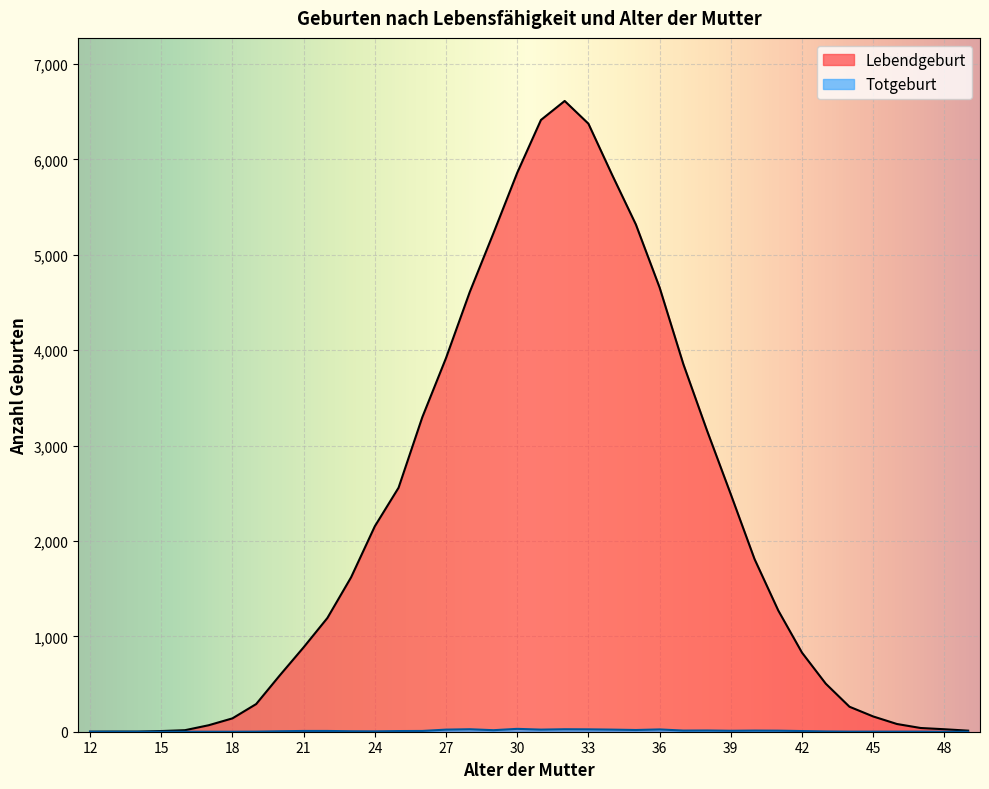

Which category has the lowest value across all series?

12